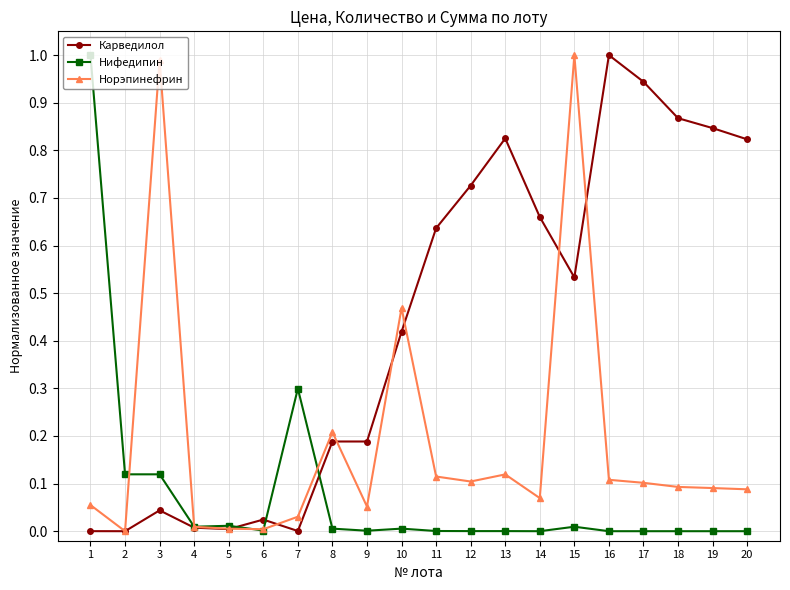

The value of Норэпинефрин at 18 is 0.0. True or false?

False